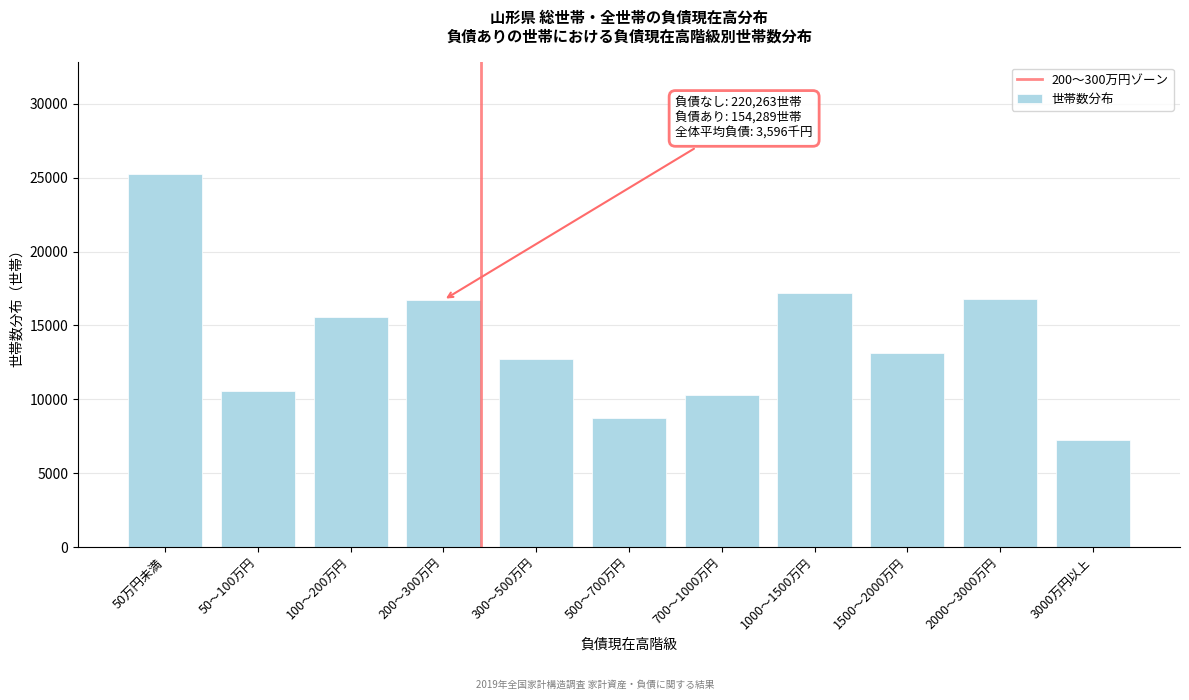

Which has a higher value, 50万円未満 or 100～200万円?

50万円未満